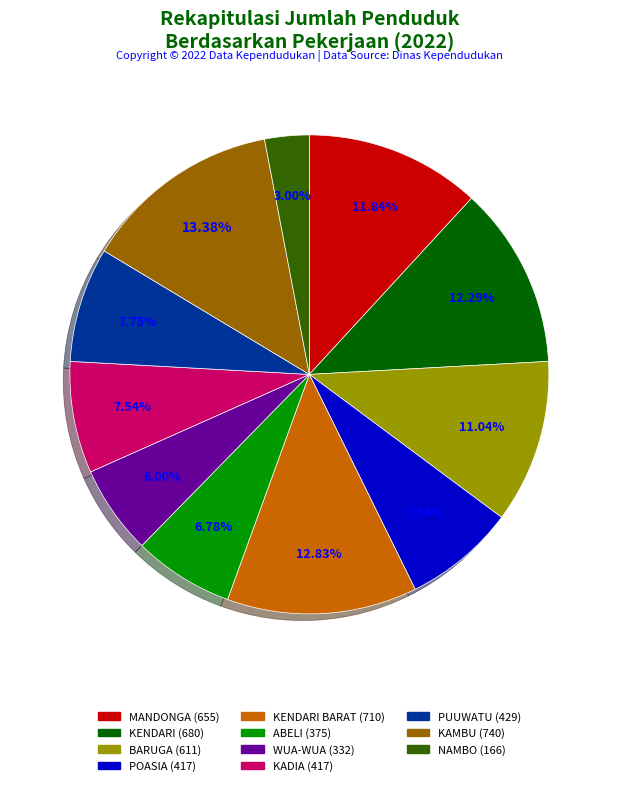

Is there any slice that represents more than half of the pie?

No